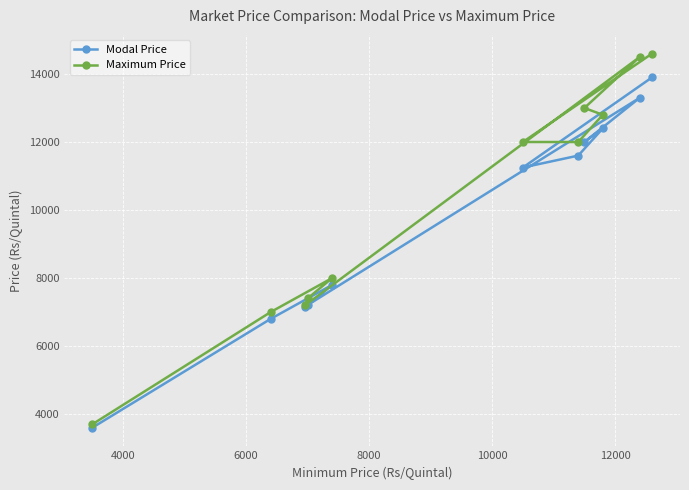

What is the maximum value for Maximum Price?

14600